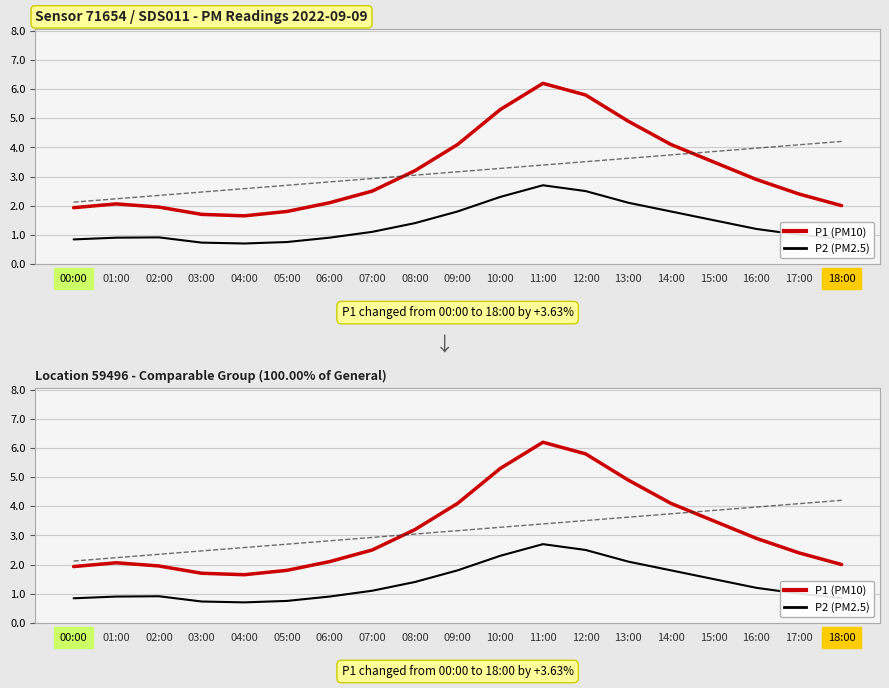

The P1 (PM10) series shows 5.5 at 09:00. True or false?

False